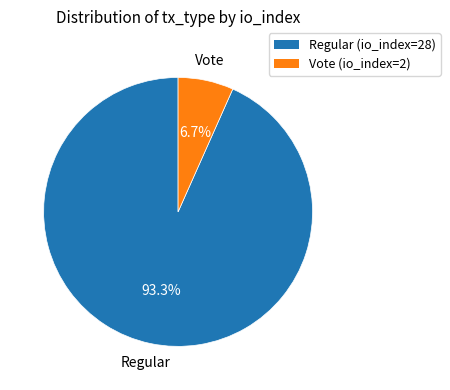

Is it true that Regular (io_index=28) is 99% of the pie?

False